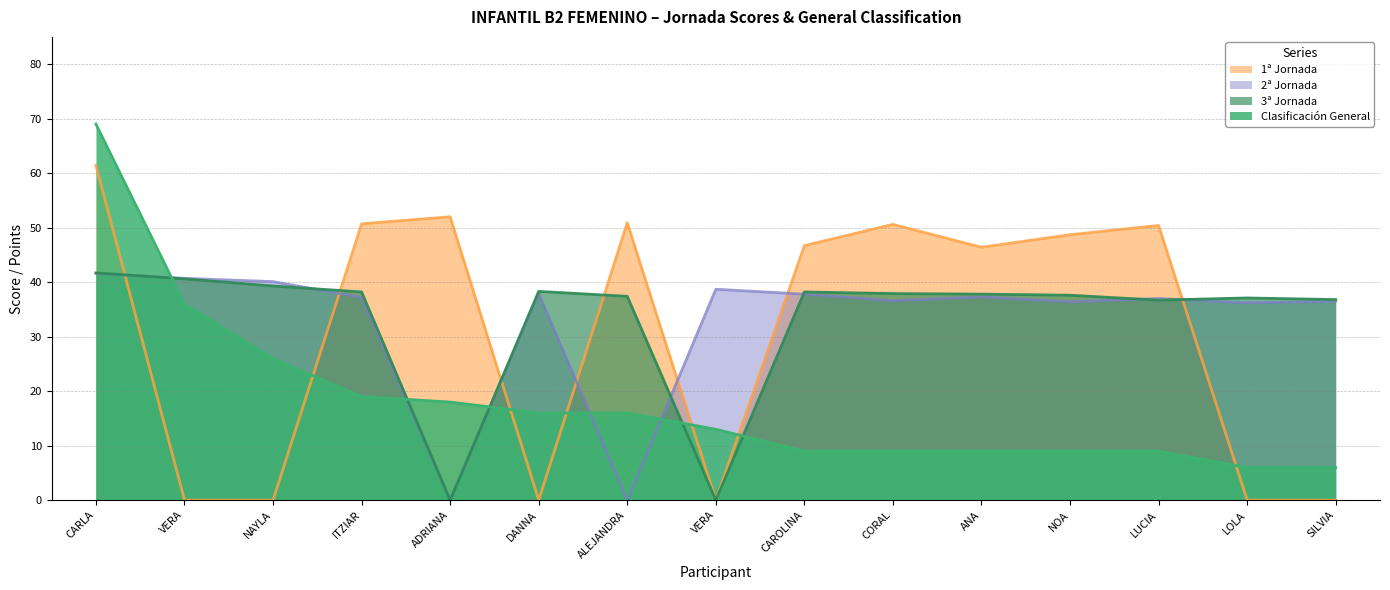

What is the maximum value for Clasificación General?

69.0